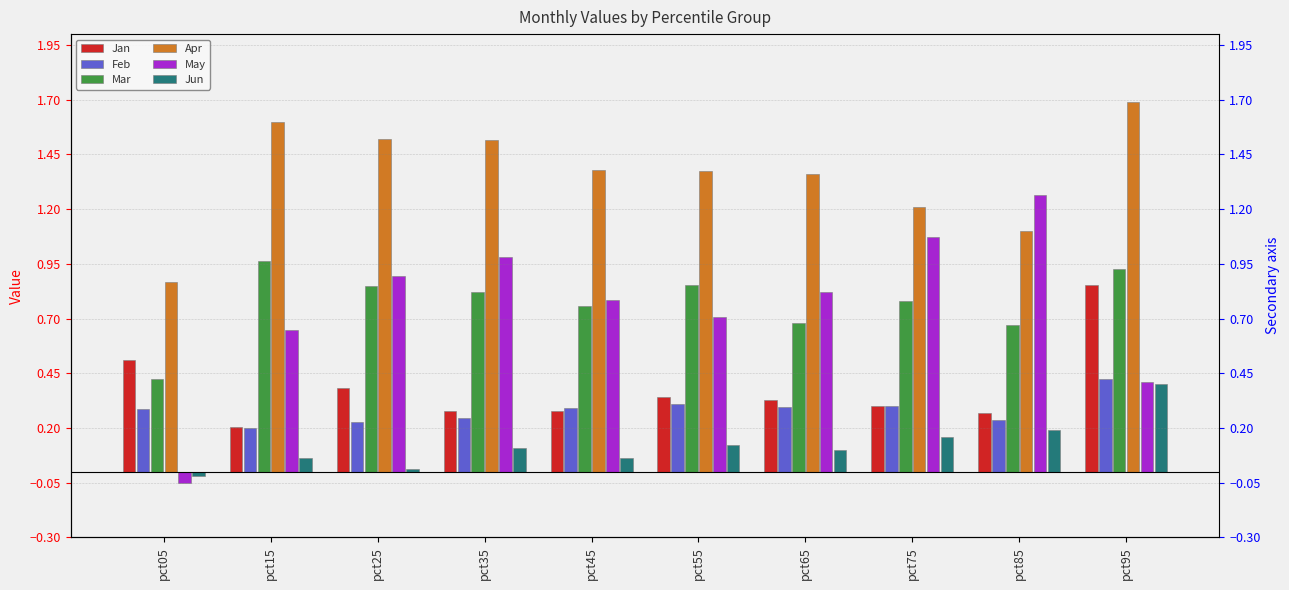

Where is May nearest to the value 0?

pct05